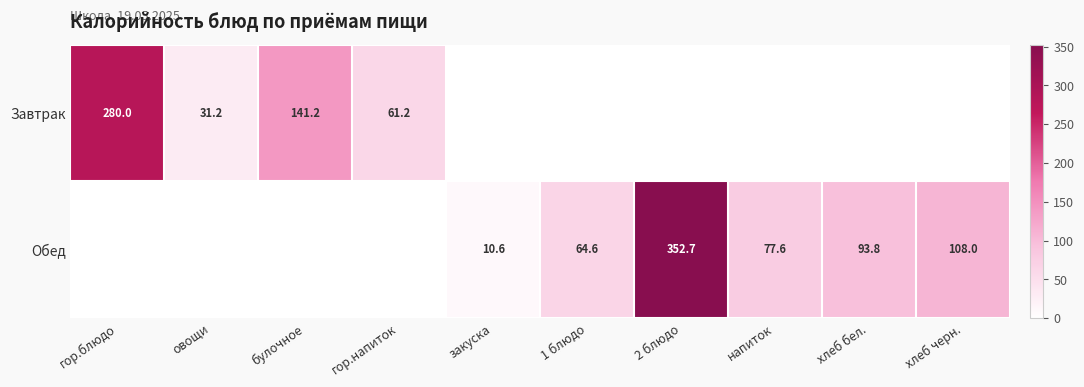

Is it true that Обед equals 230.0 at 2 блюдо?

False